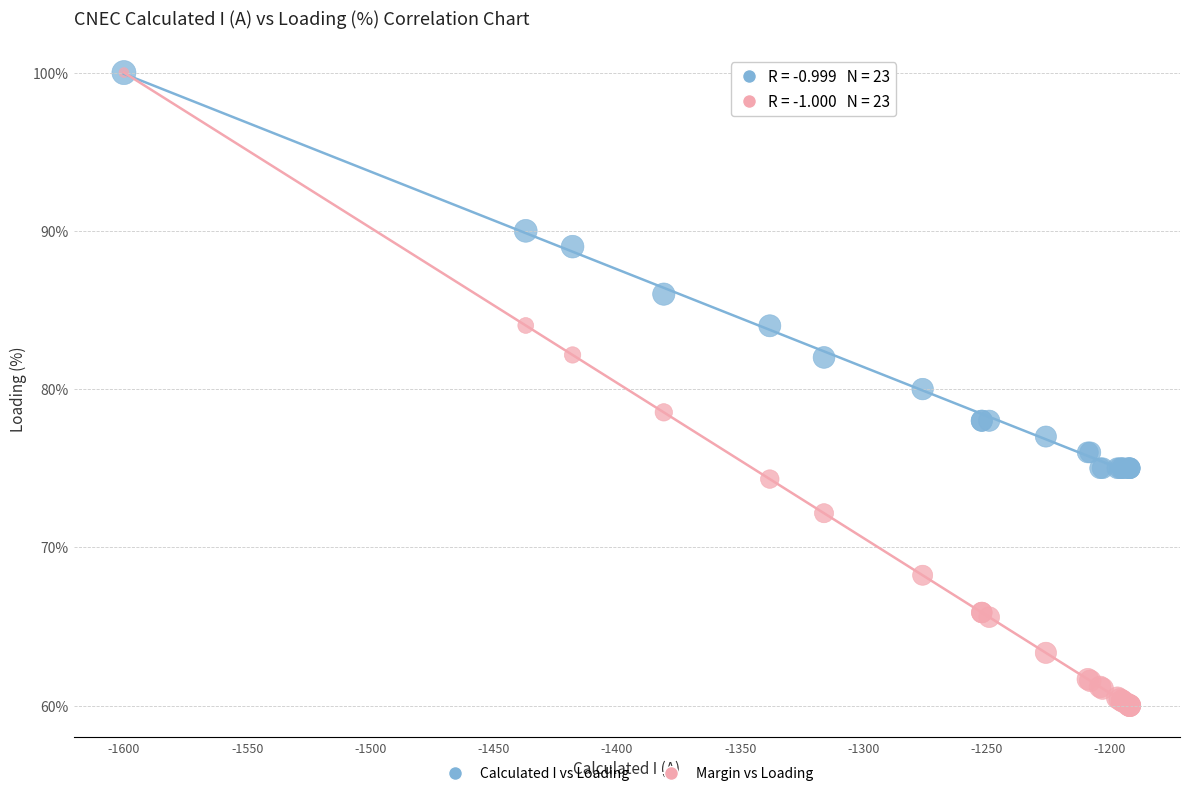

In the Calculated I vs Loading series, what Y value is closest to 87?

86.0